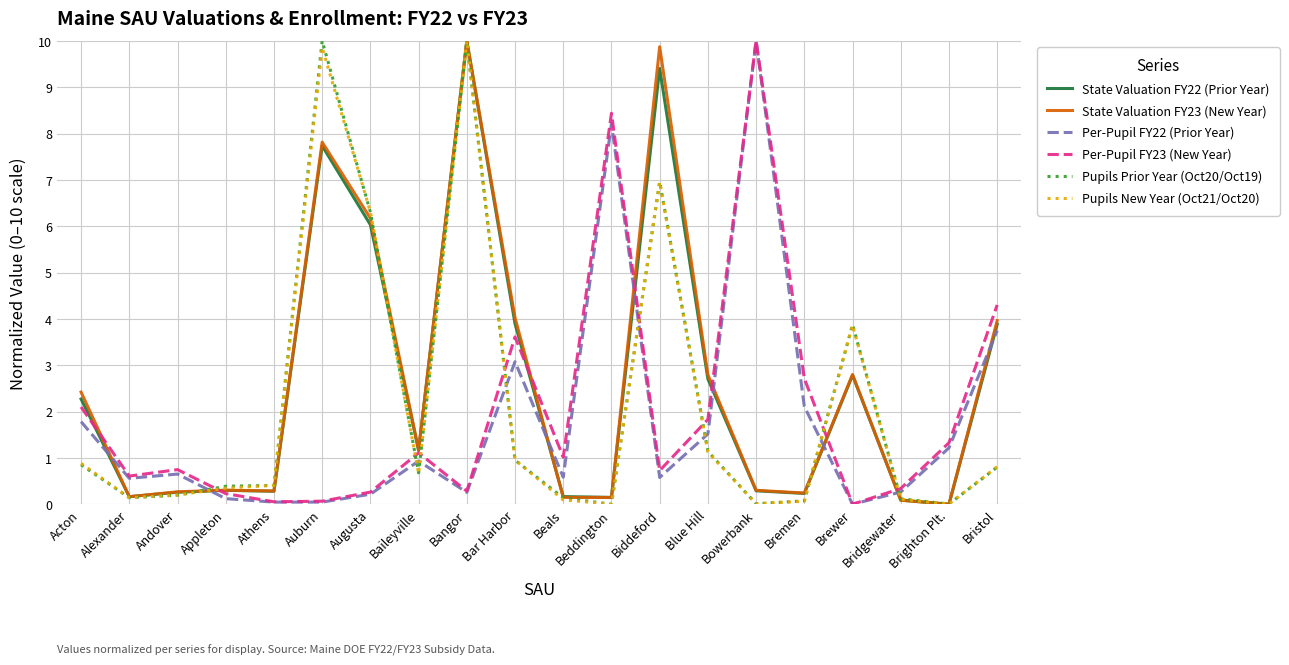

At which label does State Valuation FY23 (New Year) first exceed 1?

Acton